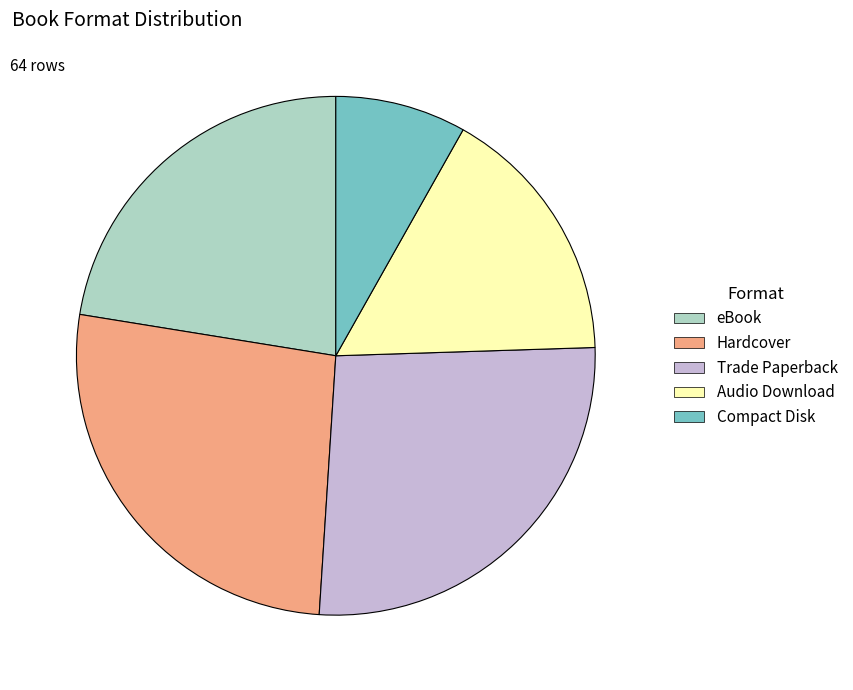

Combined, do Compact Disk and Trade Paperback account for over 50%?

No